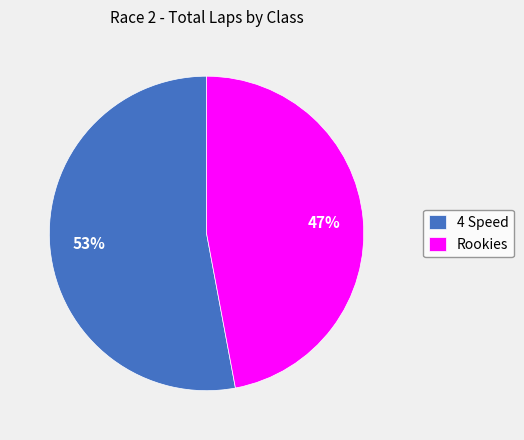

Which slice is the largest?

4 Speed